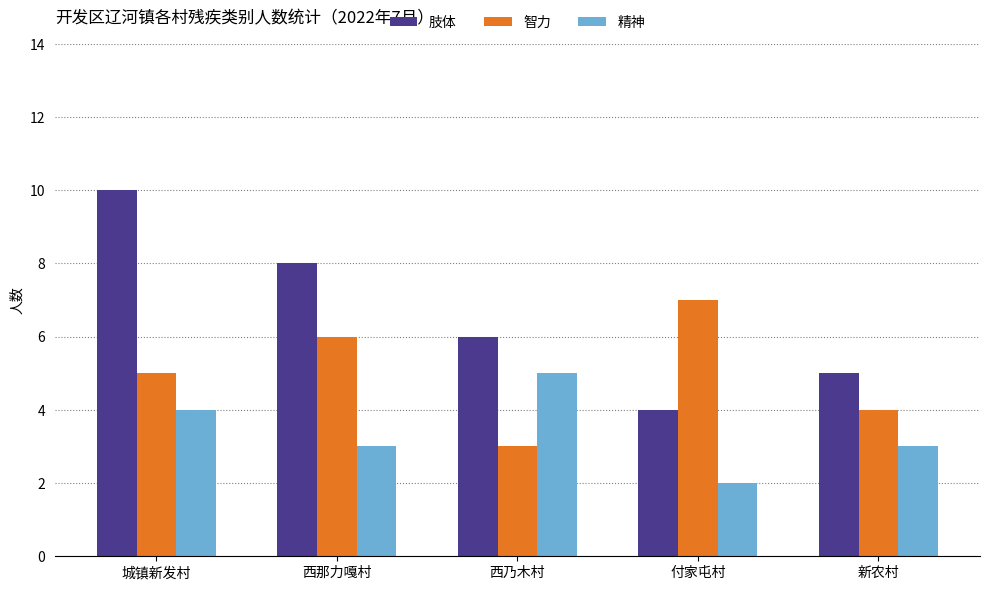

How many series are shown in this chart?

3